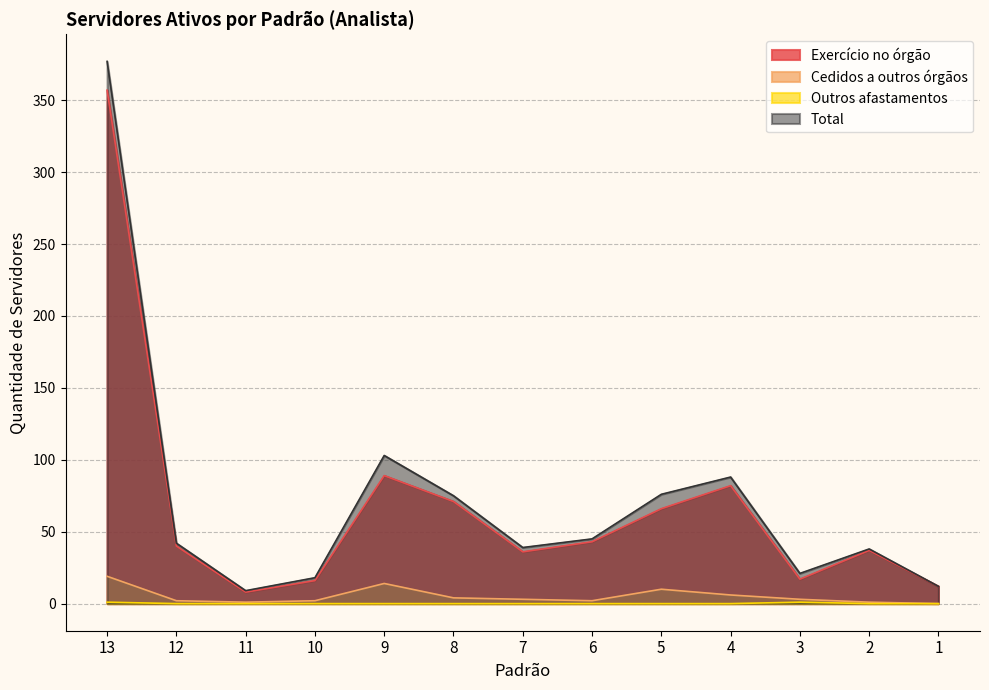

Reading left to right, transcribe all the data shown in this chart.

Exercício no órgão: 357	40	8	16	89	71	36	43	66	82	17	37	12
Cedidos a outros órgãos: 19	2	1	2	14	4	3	2	10	6	3	1	0
Outros afastamentos: 1	0	0	0	0	0	0	0	0	0	1	0	0
Total: 377	42	9	18	103	75	39	45	76	88	21	38	12